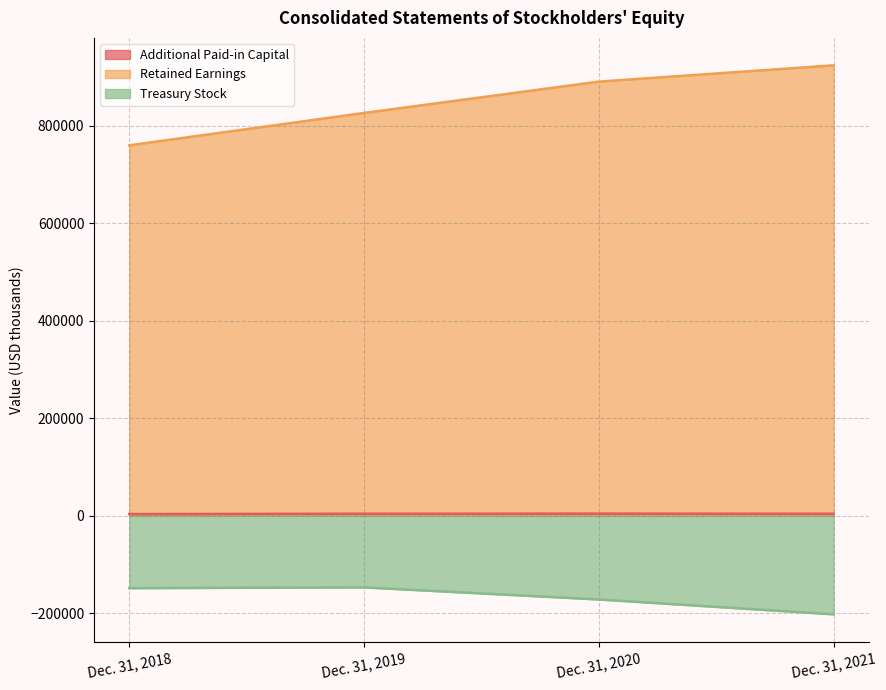

Between Dec. 31, 2018 and Dec. 31, 2021, which series saw the biggest shift?

Retained Earnings